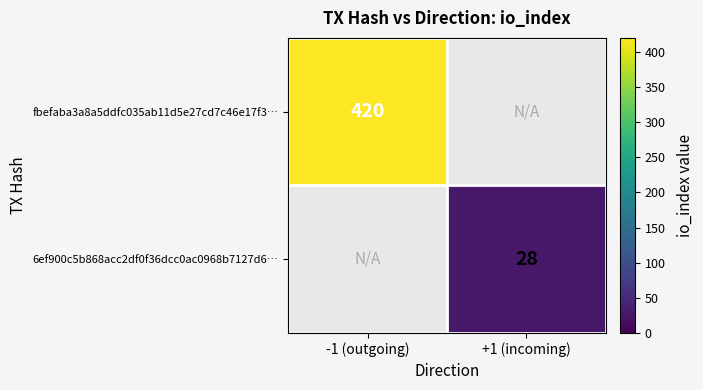

The 6ef900c5b868acc2df0f36dcc0ac0968b7127d6… series shows 13.5 at +1 (incoming). True or false?

False